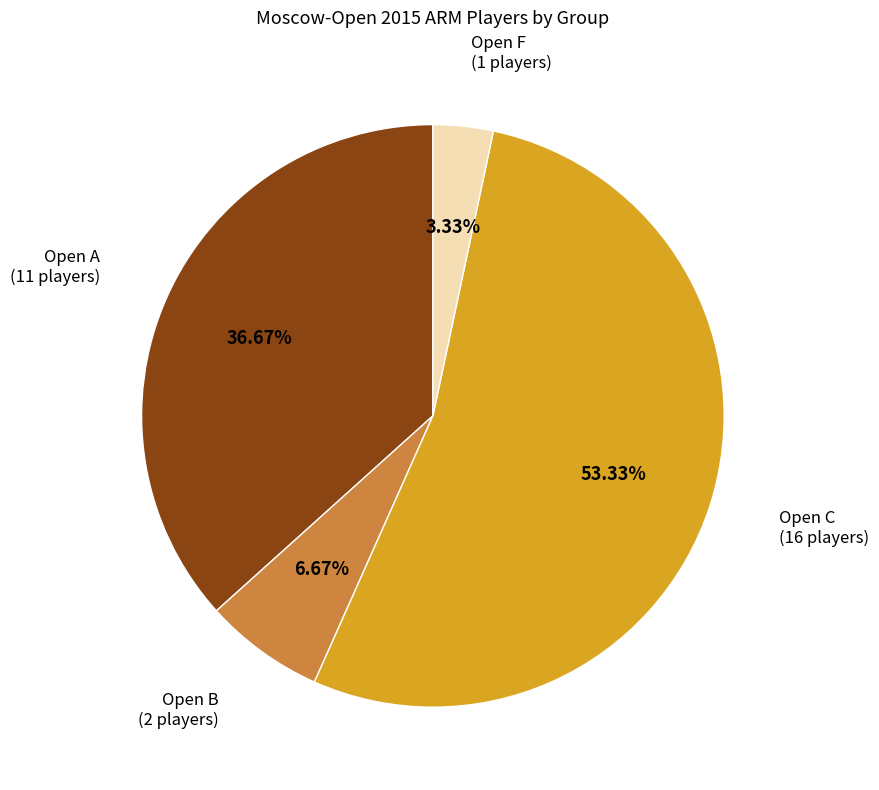

Which slice is the smallest?

Open F